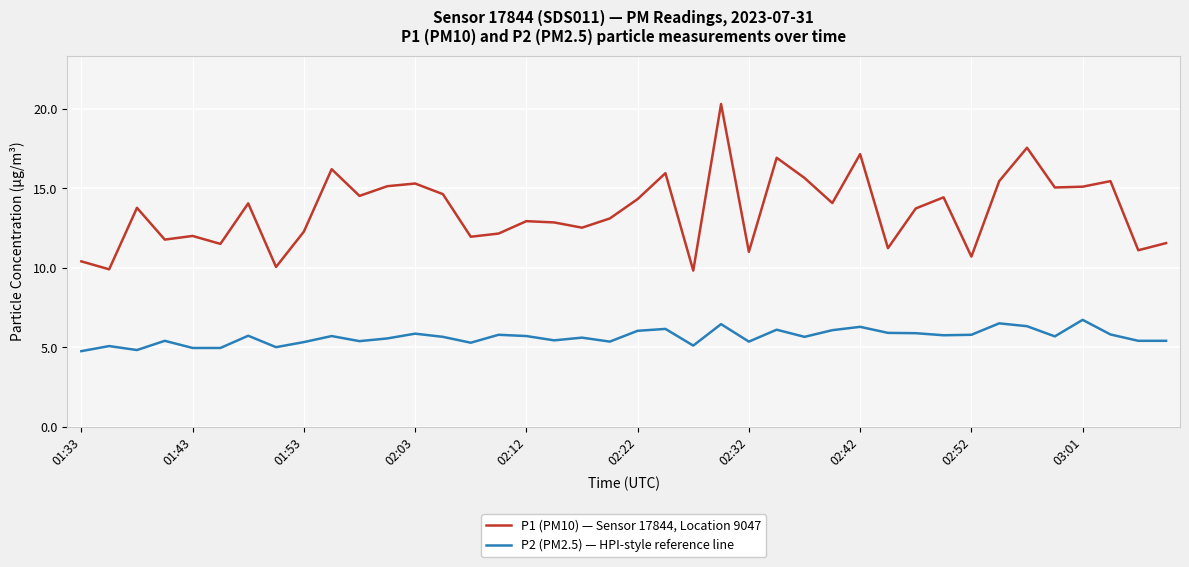

What is the sum of all P2 (PM2.5) — HPI-style reference line values?

225.6